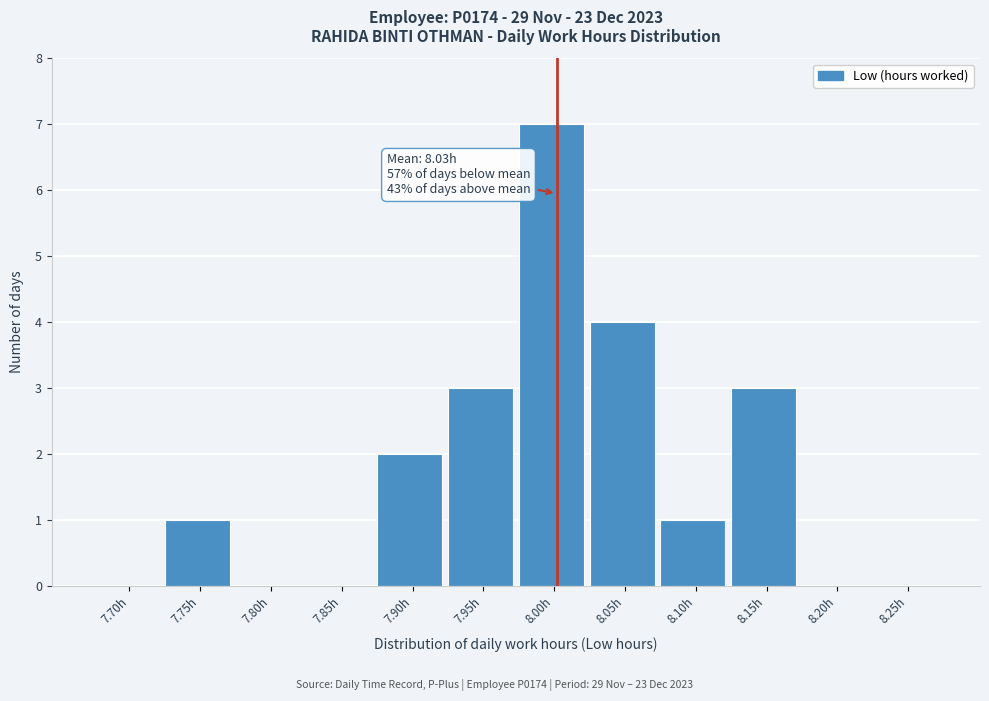

Reading left to right, extract all data points from this chart.

7.70h=0	7.75h=1	7.80h=0	7.85h=0	7.90h=2	7.95h=3	8.00h=7	8.05h=4	8.10h=1	8.15h=3	8.20h=0	8.25h=0